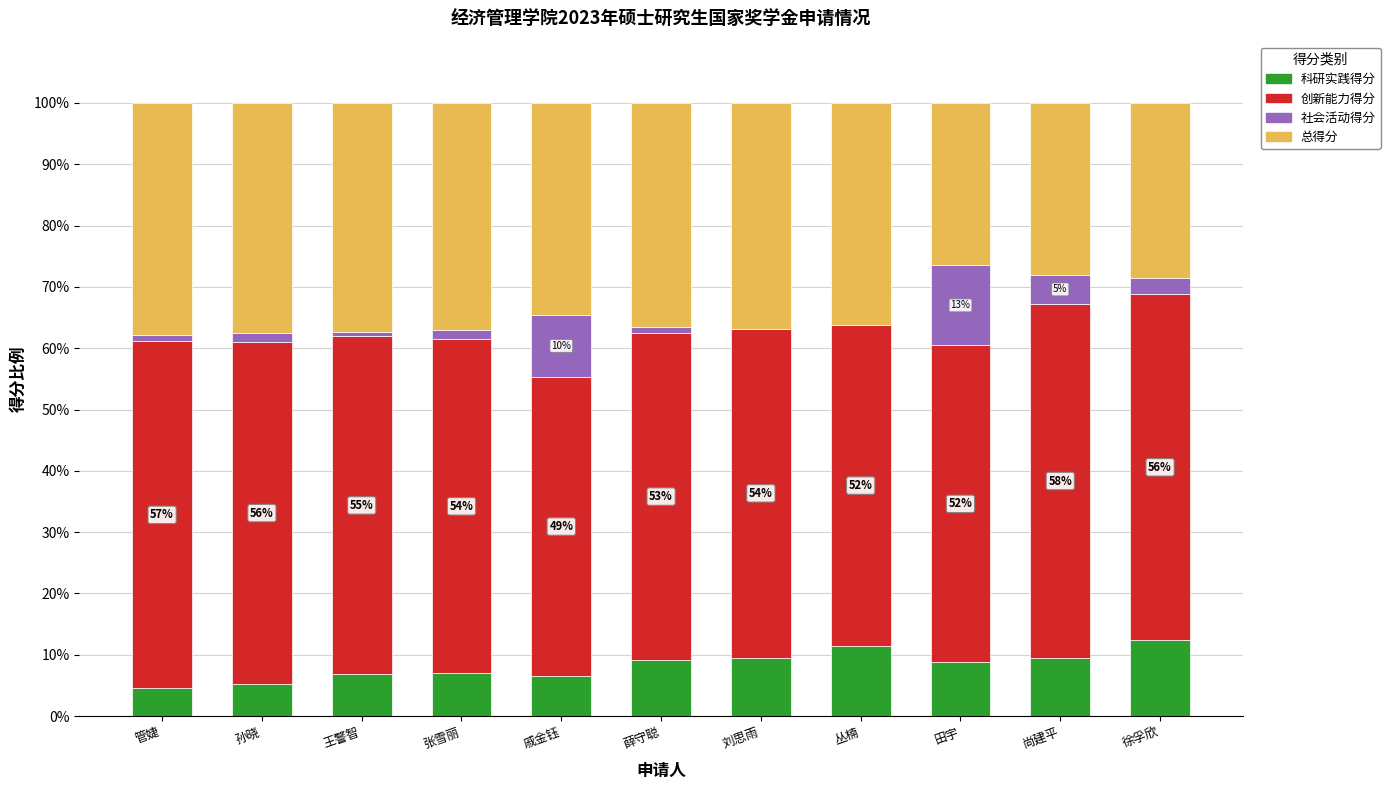

What is the total value across all series at 刘思雨?

100.0